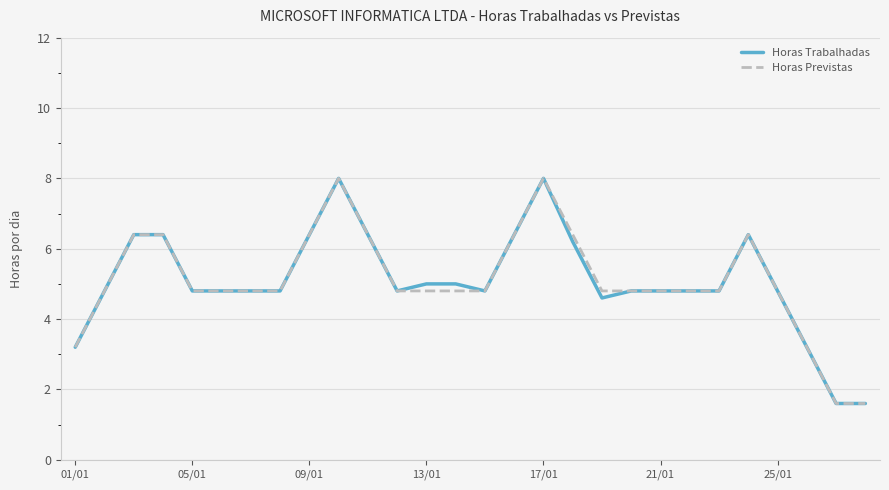

Reading left to right, transcribe all the data shown in this chart.

Horas Trabalhadas: 3.2	4.8	6.4	6.4	4.8	4.8	4.8	4.8	6.4	8.0	6.4	4.8	5.0	5.0	4.8	6.4	8.0	6.2	4.6	4.8	4.8	4.8	4.8	6.4	4.8	3.2	1.6	1.6
Horas Previstas: 3.2	4.8	6.4	6.4	4.8	4.8	4.8	4.8	6.4	8.0	6.4	4.8	4.8	4.8	4.8	6.4	8.0	6.4	4.8	4.8	4.8	4.8	4.8	6.4	4.8	3.2	1.6	1.6